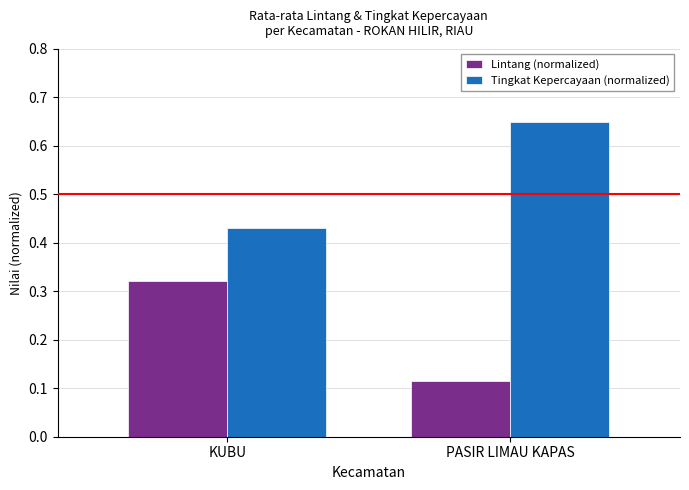

How many groups of bars are there?

2